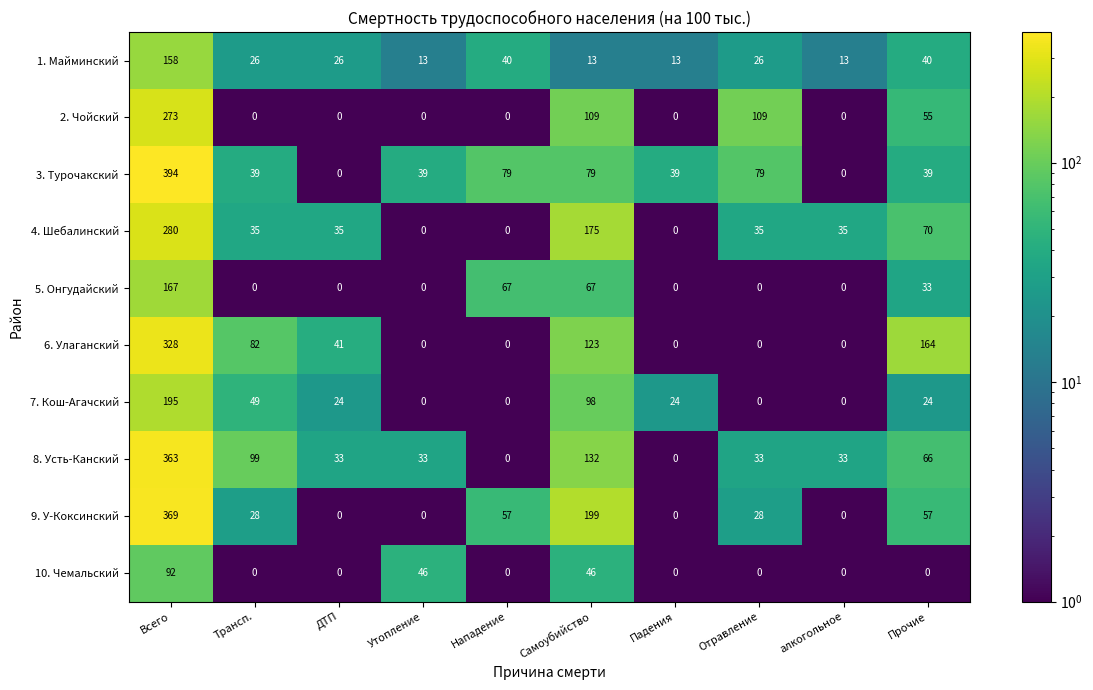

What is the total value across all series at Прочие?

548